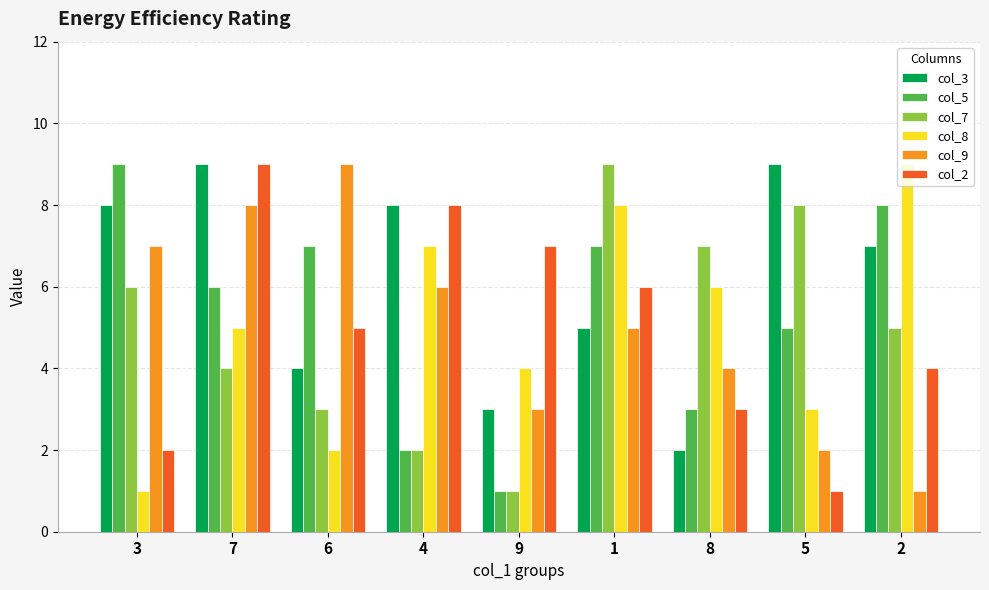

Rank the categories by col_9 value from lowest to highest.

2, 5, 9, 8, 1, 4, 3, 7, 6